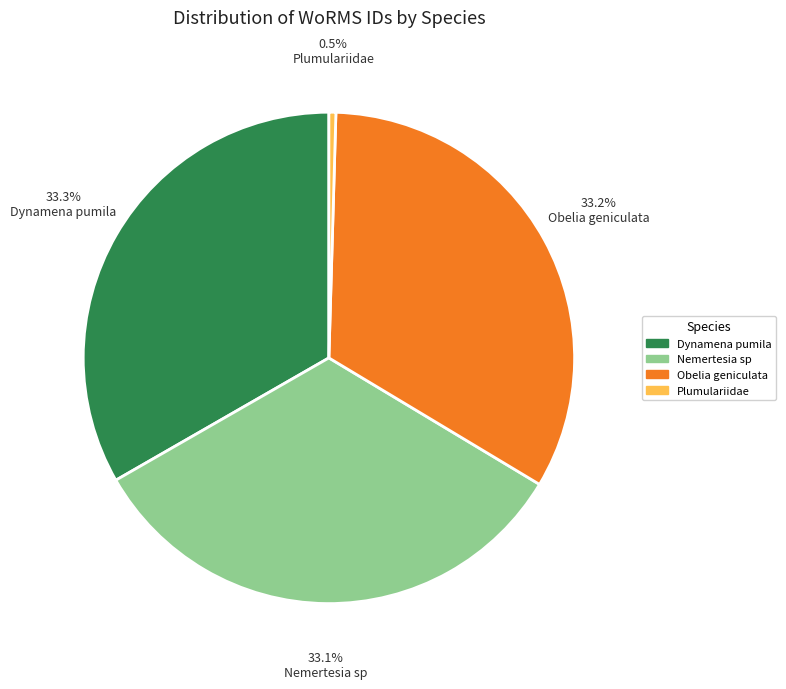

To the nearest percent, what is the combined percentage of Nemertesia sp and Obelia geniculata?

66%